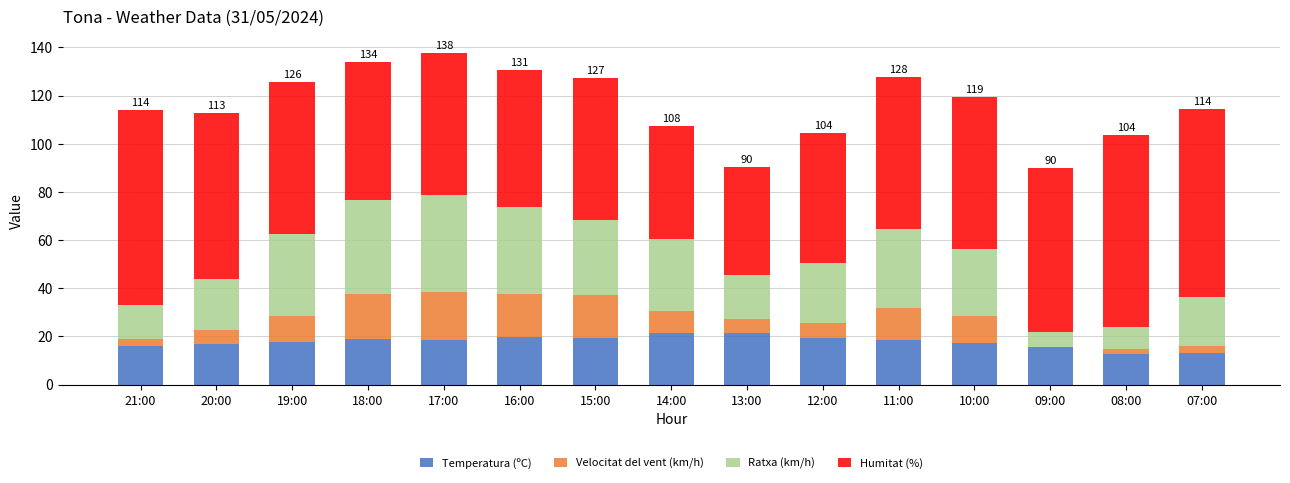

True or false: Temperatura (ºC) has a value of 31.9 at 17:00.

False